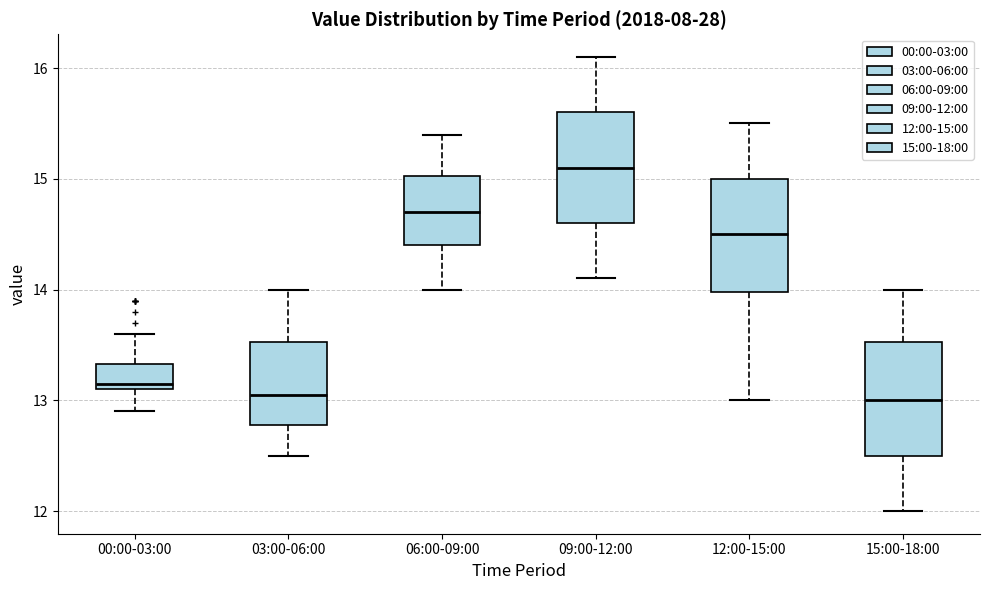

Which box has the highest median line?

09:00-12:00